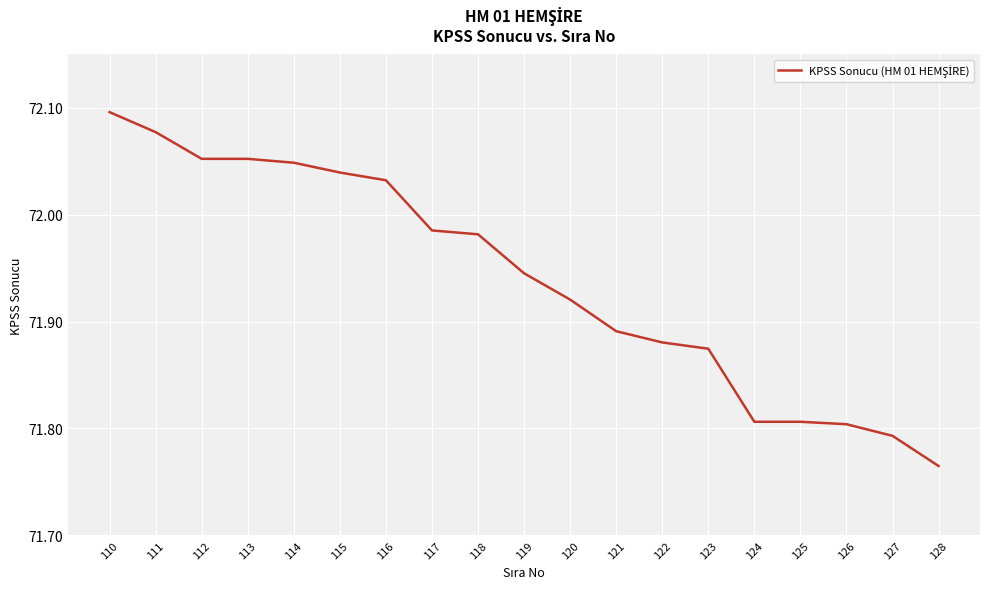

What is the difference between the second highest and second lowest values?

0.3